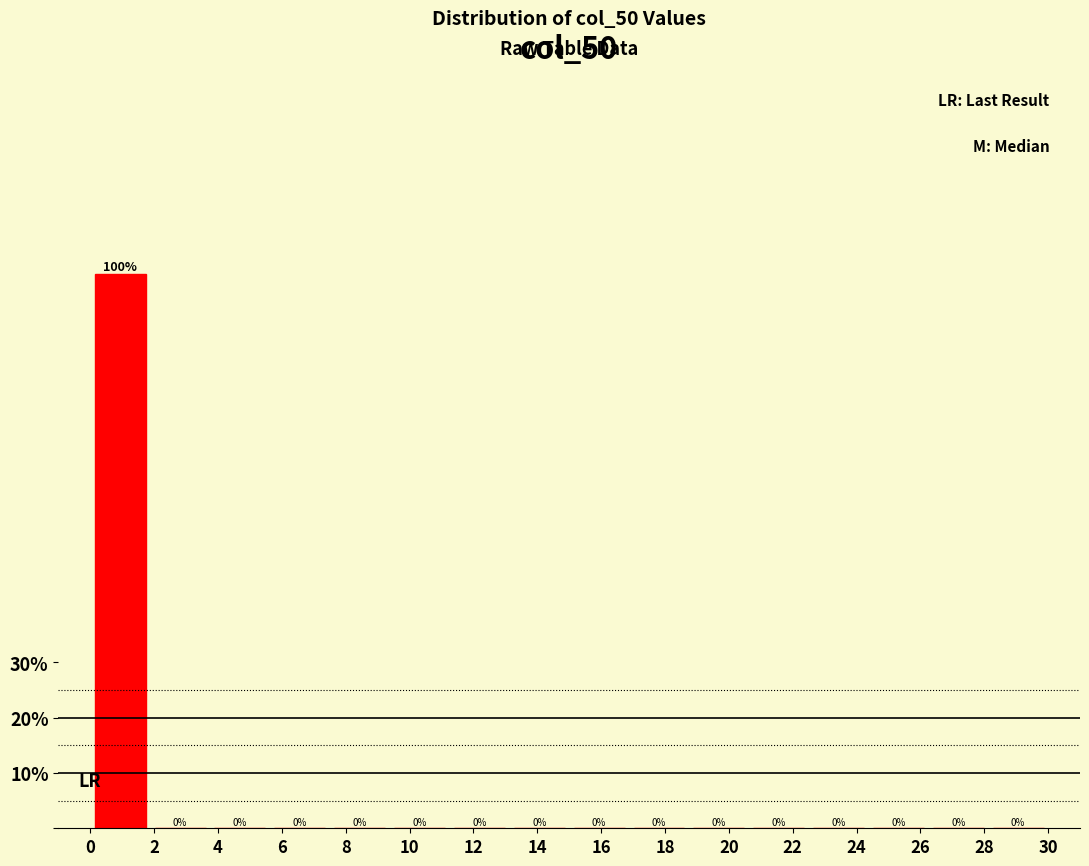

Reading left to right, list every bar in this chart as the range it spans on the x-axis followed by its height. The bar edges are not printed on the chart, so give them approximately, as read against the axis.

0.0 to 1.8: 100
1.8 to 3.8: 0
3.8 to 5.6: 0
5.6 to 7.6: 0
7.6 to 9.4: 0
9.4 to 11.2: 0
11.2 to 13.2: 0
13.2 to 15.0: 0
15.0 to 16.8: 0
16.8 to 18.8: 0
18.8 to 20.6: 0
20.6 to 22.6: 0
22.6 to 24.4: 0
24.4 to 26.2: 0
26.2 to 28.2: 0
28.2 to 30.0: 0